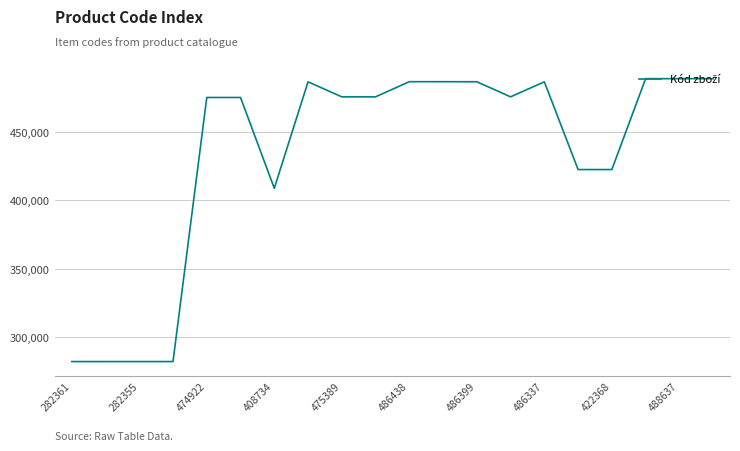

What is the smallest value displayed?

282350